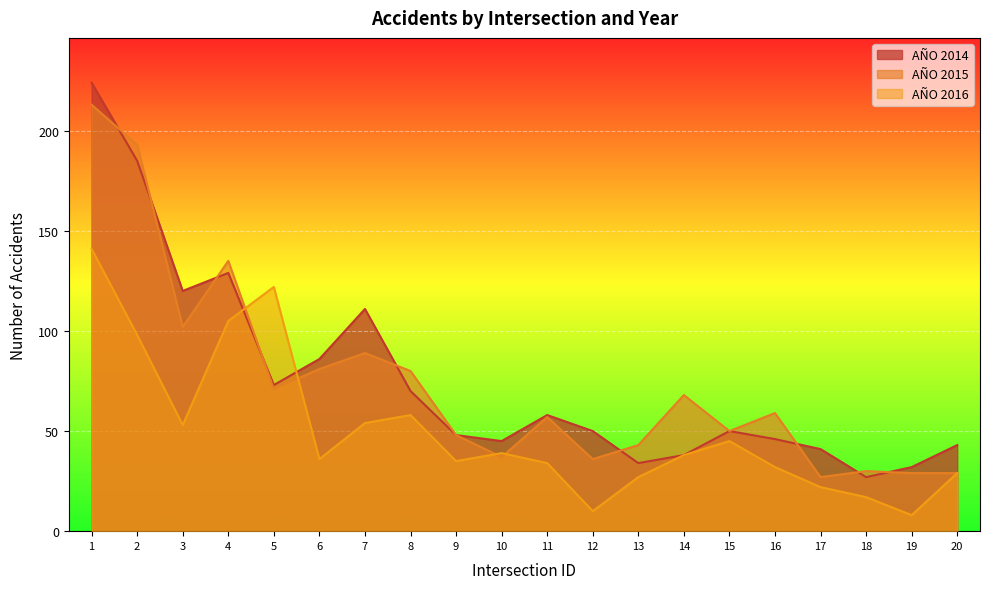

What is the maximum value shown in the chart?

224